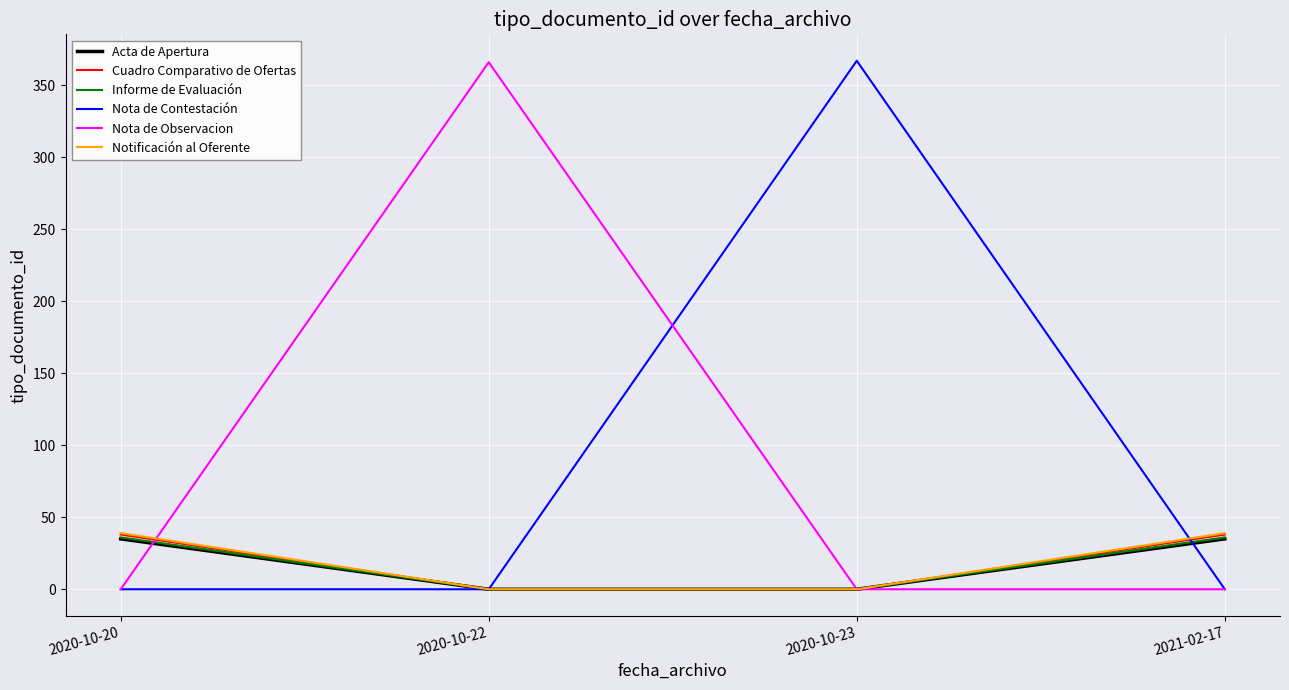

Is it true that Nota de Observacion equals 0 at 2020-10-23?

True